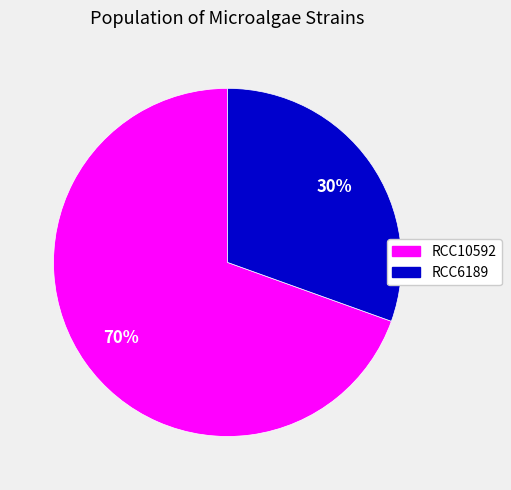

Which has a higher value, RCC10592 or RCC6189?

RCC10592